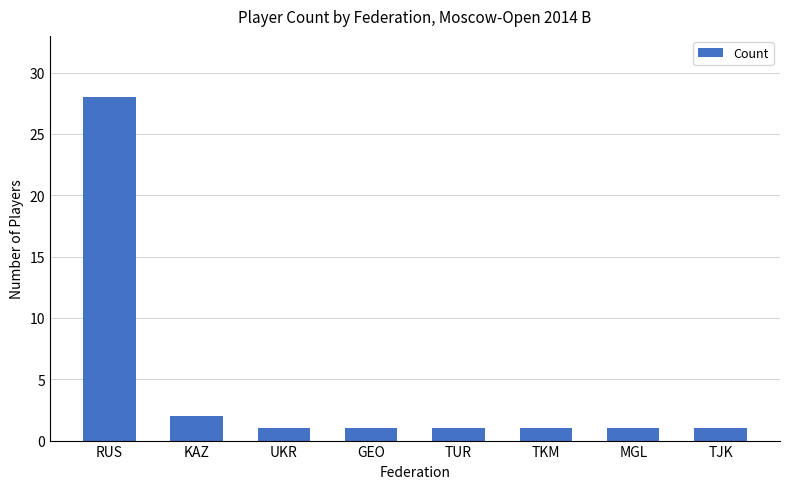

How many distinct data groups are displayed?

1